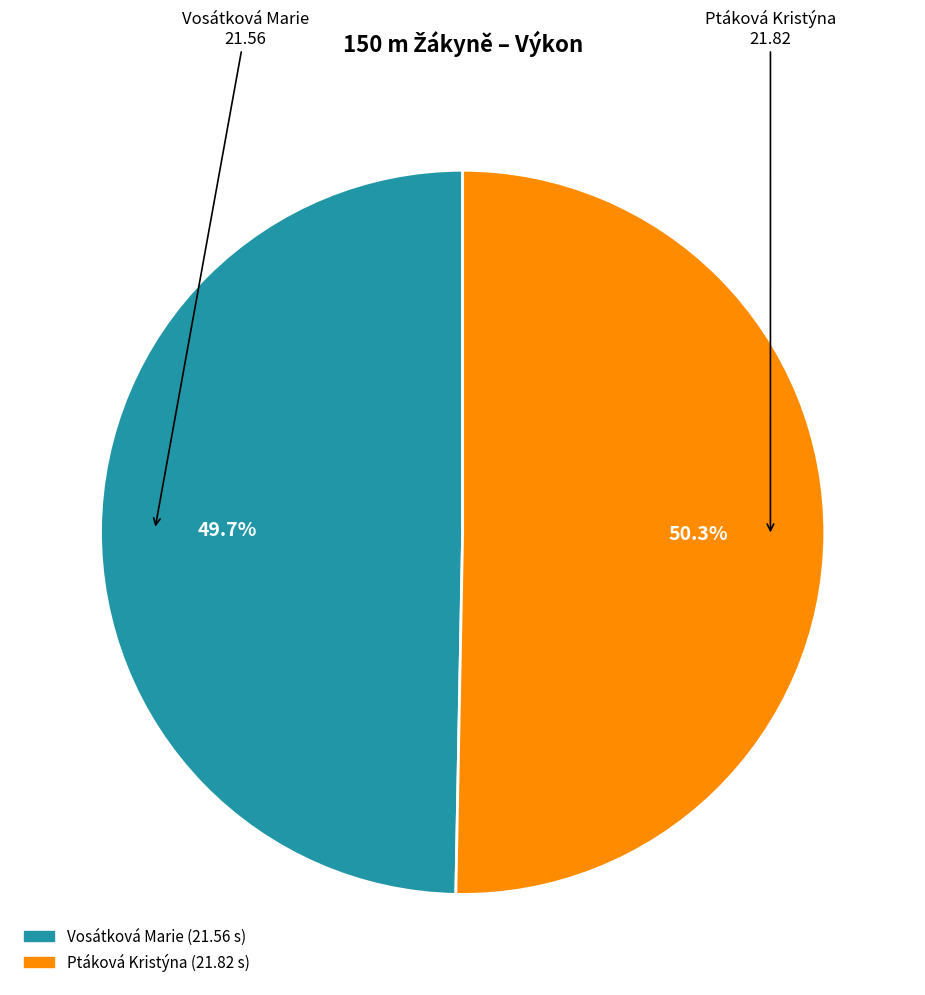

Is there a majority slice in this chart?

Yes